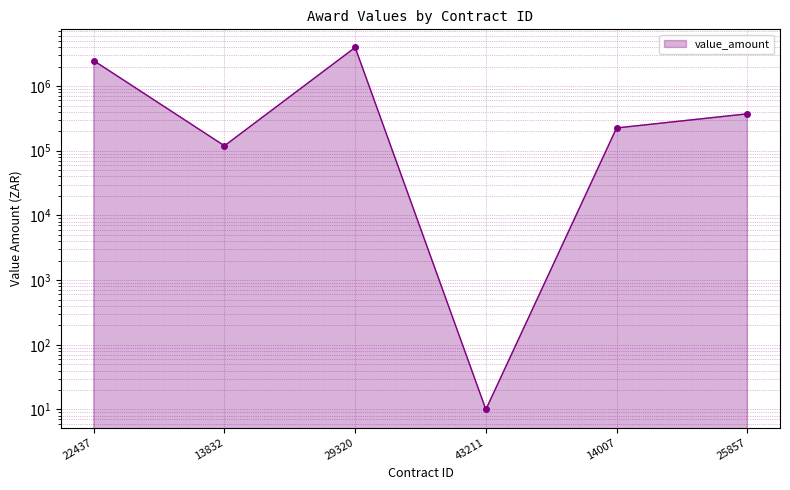

What is the sum of all values?

7135941.1